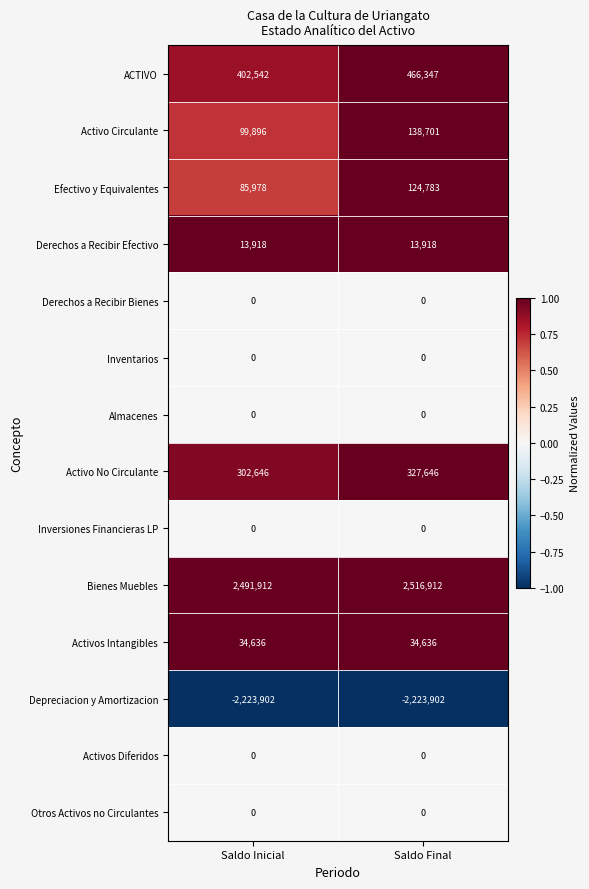

What is the maximum value shown in the chart?

2516912